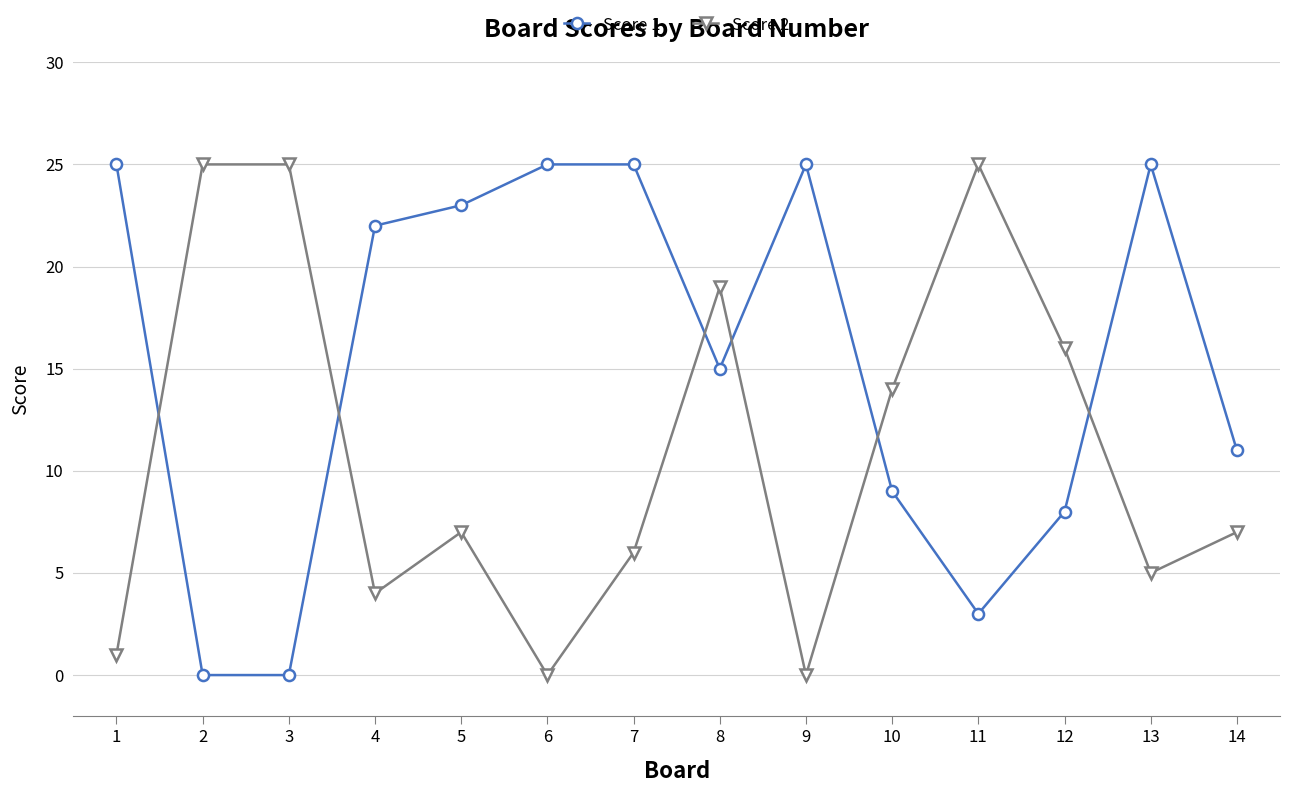

Between 4 and 14, which series saw the biggest shift?

Score 1